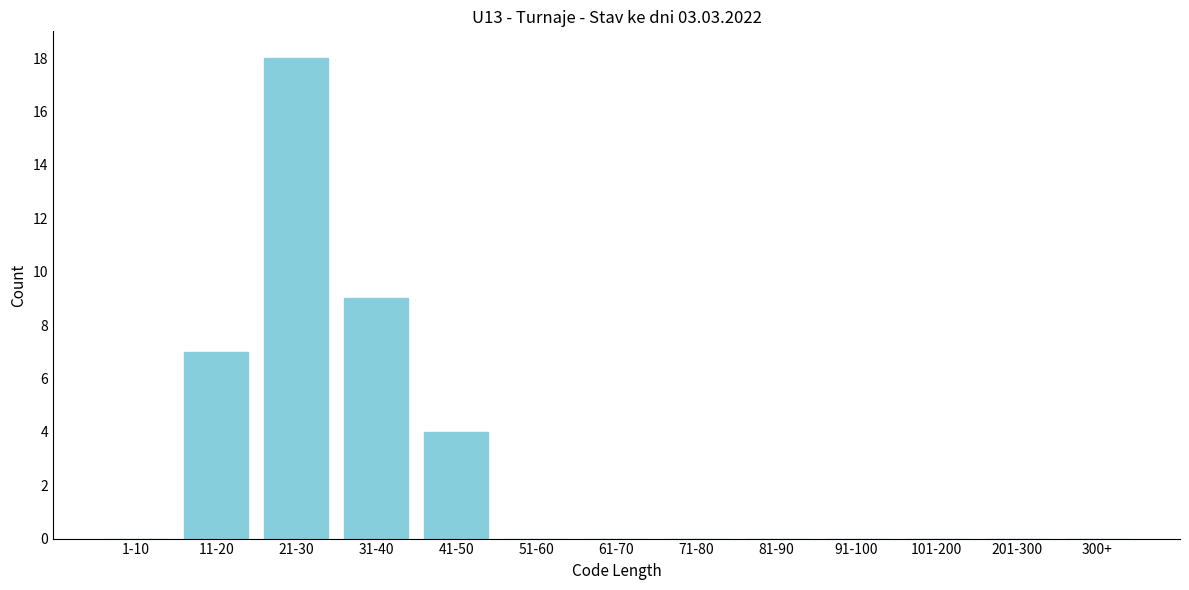

Reading left to right, list all the values displayed in this chart.

1-10=0	11-20=7	21-30=18	31-40=9	41-50=4	51-60=0	61-70=0	71-80=0	81-90=0	91-100=0	101-200=0	201-300=0	300+=0